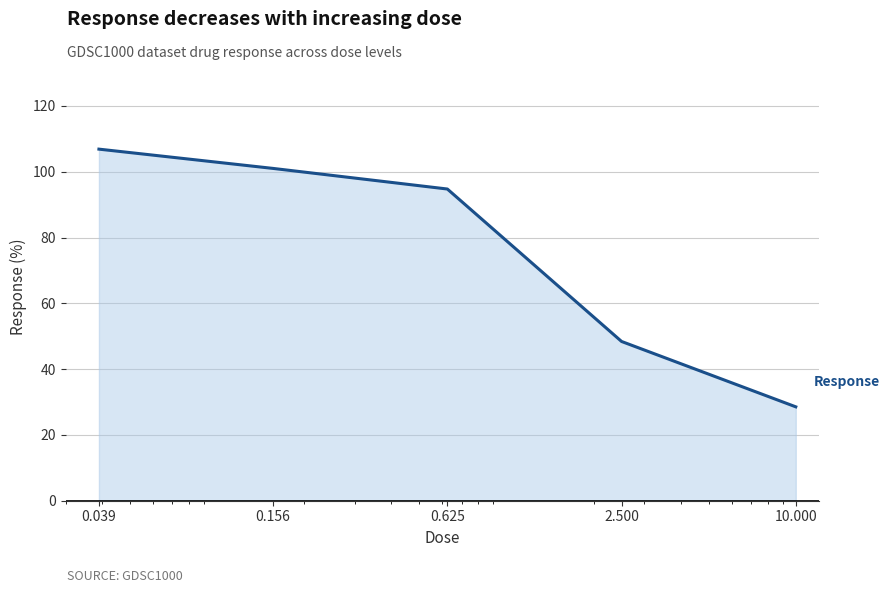

What is the minimum value shown in the chart?

28.5